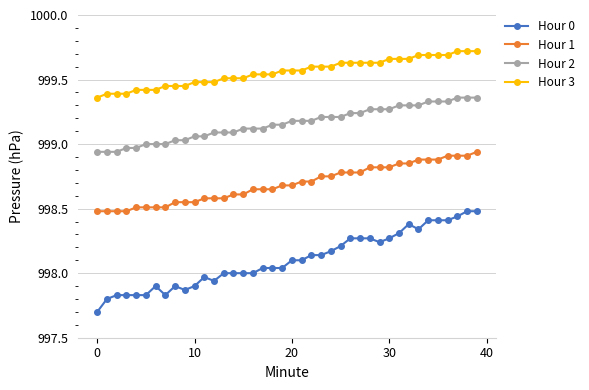

What is the lowest value of the Hour 0 series?

997.7